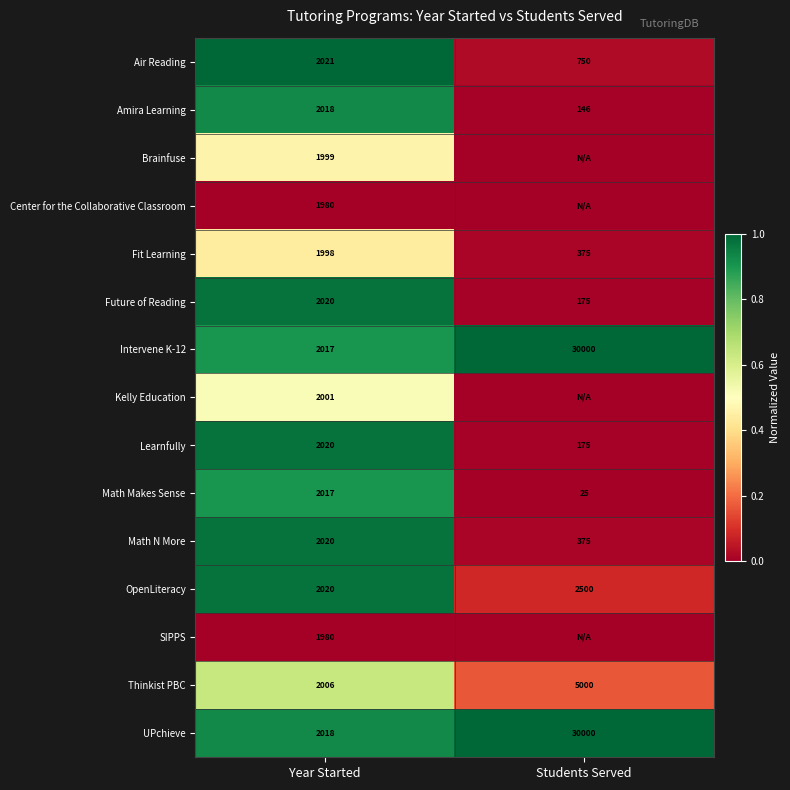

Which category has the highest value in the Math Makes Sense series?

Year Started